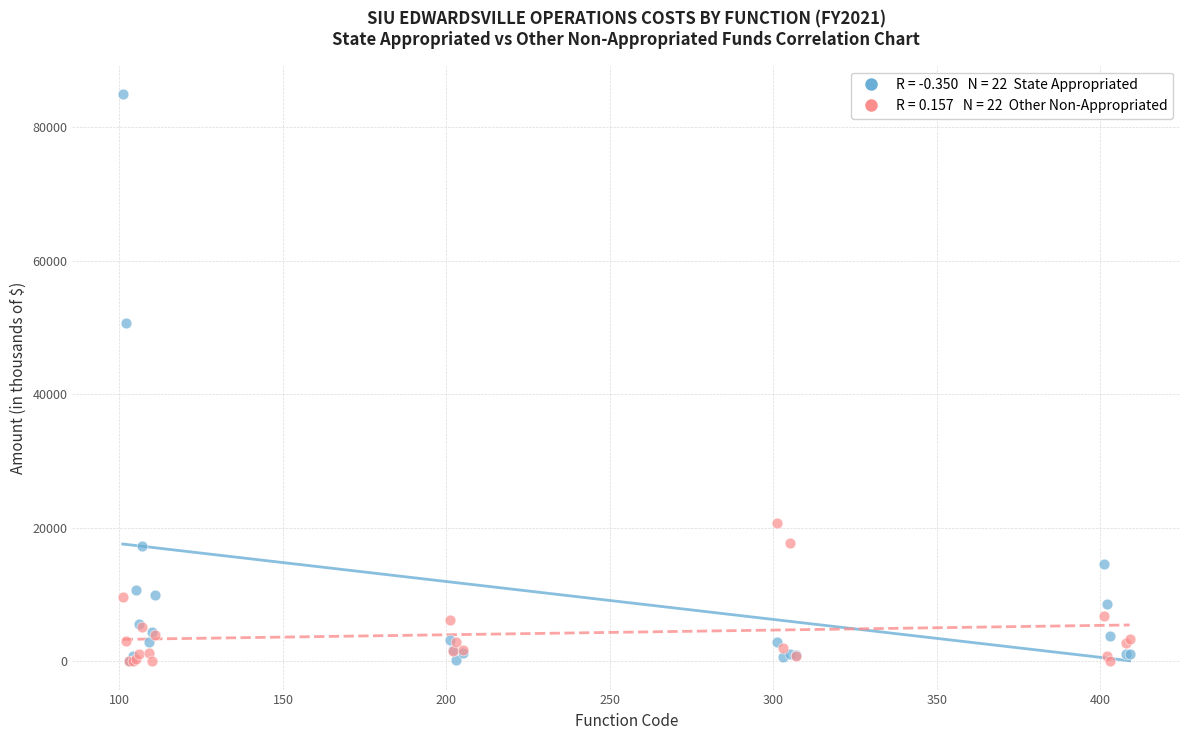

Across all series, what Y value is closest to 42482?

50628.5